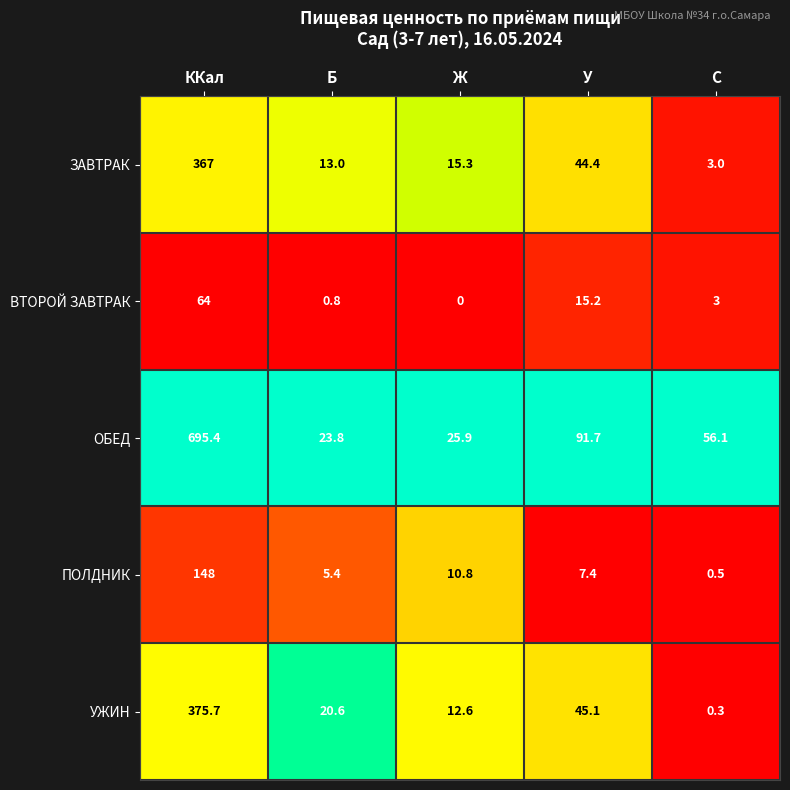

Reading left to right, what are all the values shown in this chart?

ЗАВТРАК: 367.0	13.0	15.3	44.4	3.0
ВТОРОЙ ЗАВТРАК: 64.0	0.8	0.0	15.2	3.0
ОБЕД: 695.4	23.8	25.9	91.7	56.1
ПОЛДНИК: 148.0	5.4	10.8	7.4	0.5
УЖИН: 375.7	20.6	12.6	45.1	0.3